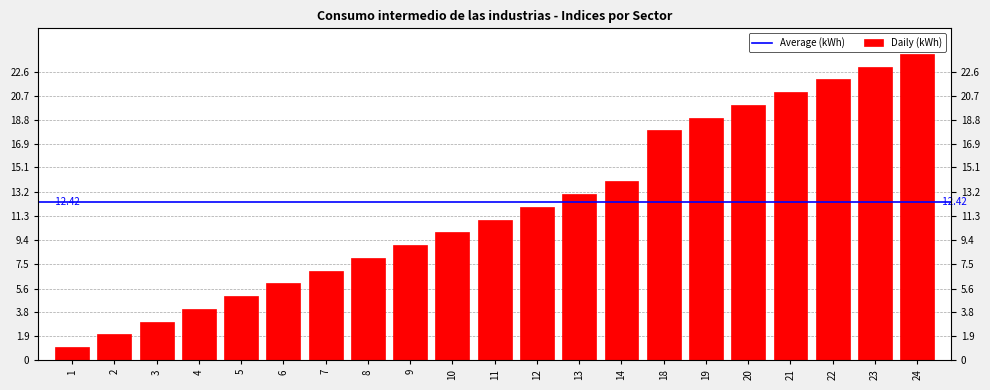

Reading left to right, what are all the values shown in this chart?

1=1	2=2	3=3	4=4	5=5	6=6	7=7	8=8	9=9	10=10	11=11	12=12	13=13	14=14	18=18	19=19	20=20	21=21	22=22	23=23	24=24